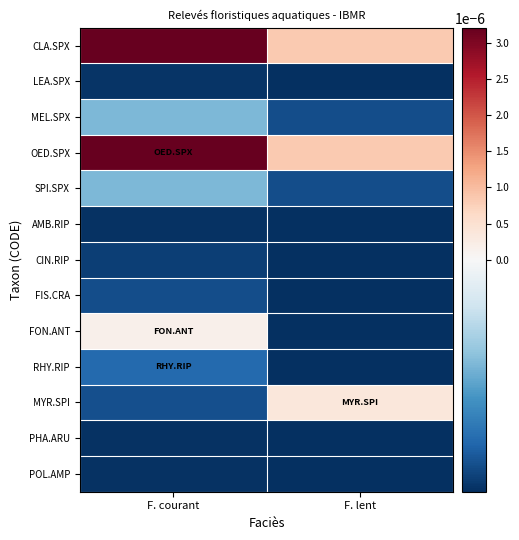

Rank the series at F. courant from highest to lowest value.

CLA.SPX, OED.SPX, FON.ANT, MEL.SPX, SPI.SPX, RHY.RIP, MYR.SPI, FIS.CRA, CIN.RIP, LEA.SPX, AMB.RIP, PHA.ARU, POL.AMP